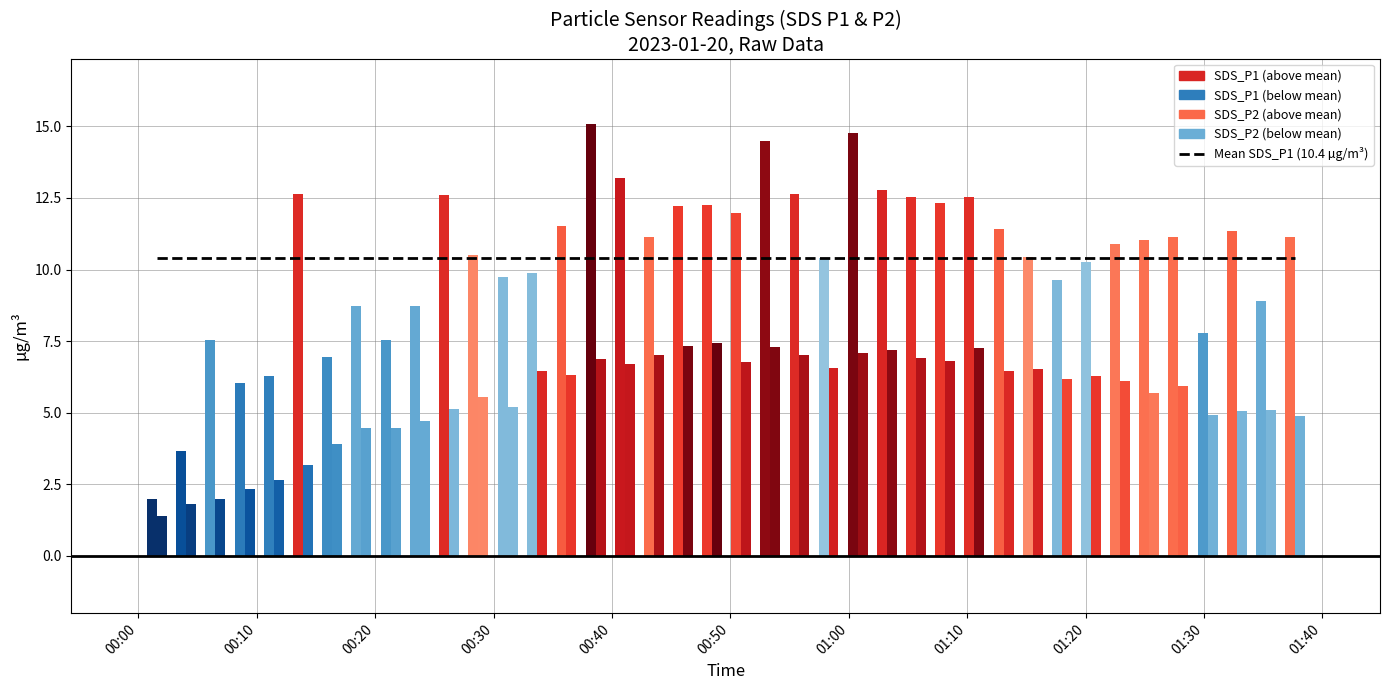

What is the greatest value displayed?

15.1